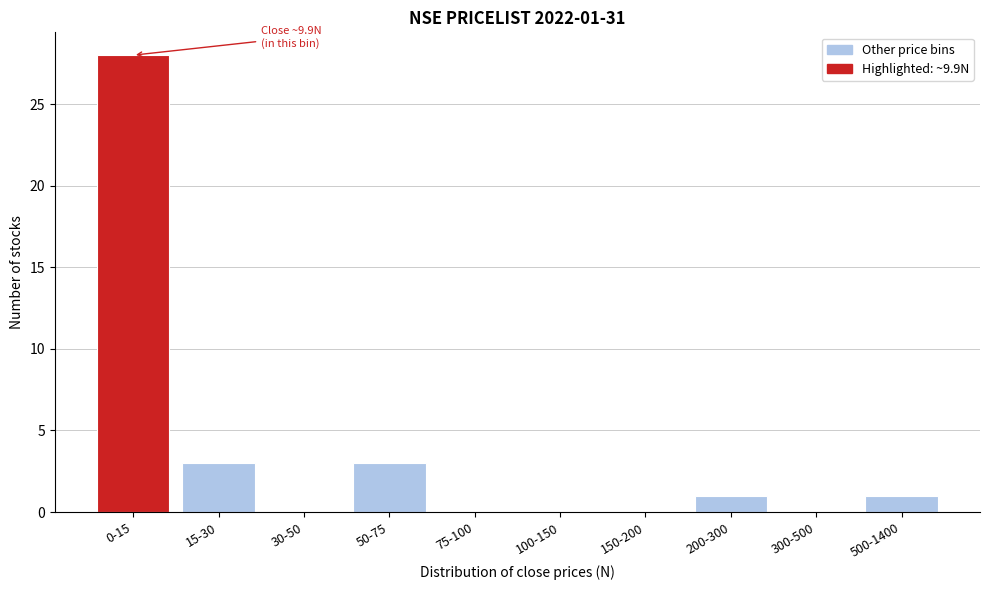

Reading right to left, transcribe all the data shown in this chart.

500-1400=1	300-500=0	200-300=1	150-200=0	100-150=0	75-100=0	50-75=3	30-50=0	15-30=3	0-15=28